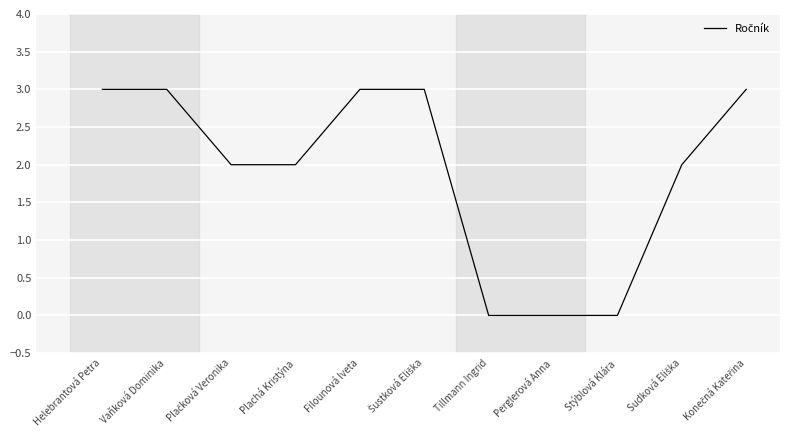

The value at Vaňková Dominika is 4. True or false?

False